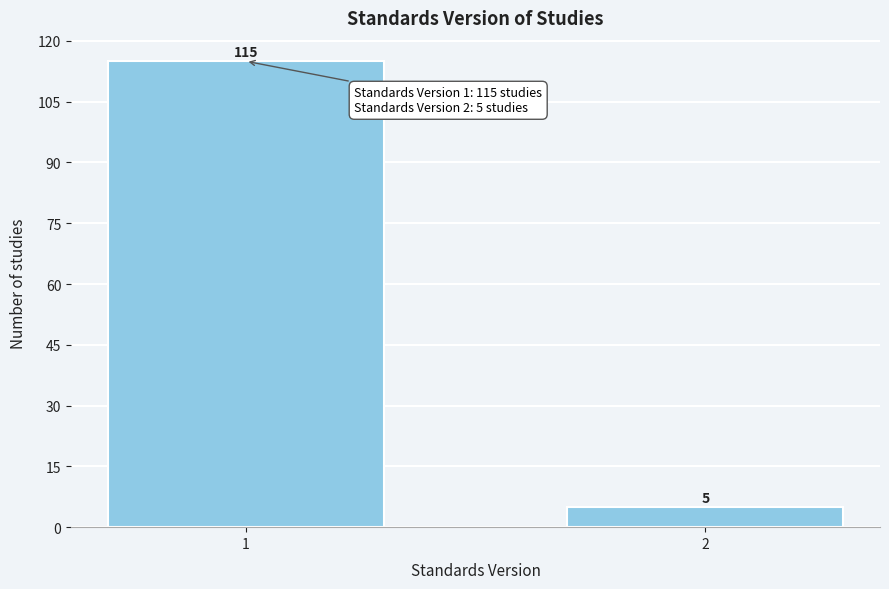

Reading right to left, list all the values displayed in this chart.

5	115